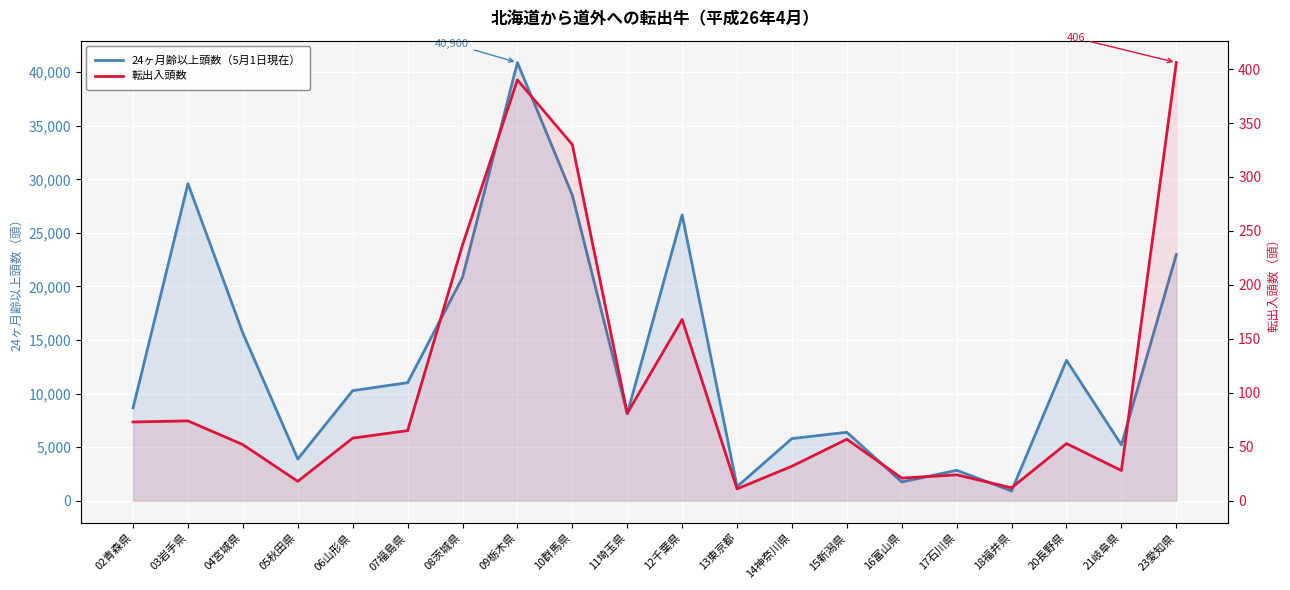

How many data points does each series have?

20